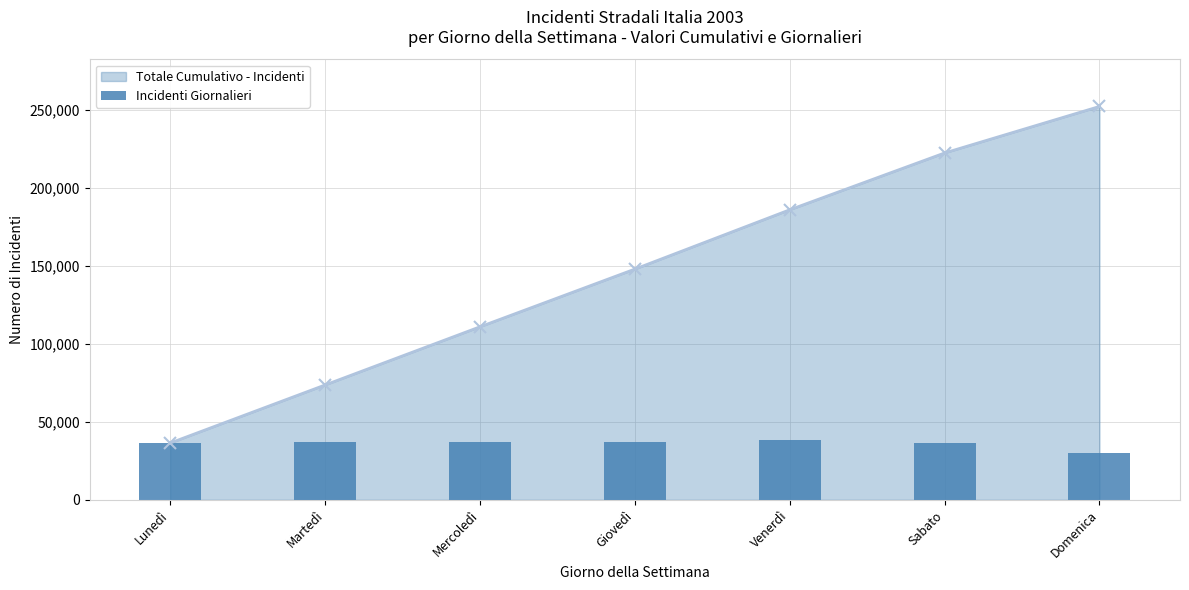

Which label corresponds to the largest value in the chart?

Venerdì